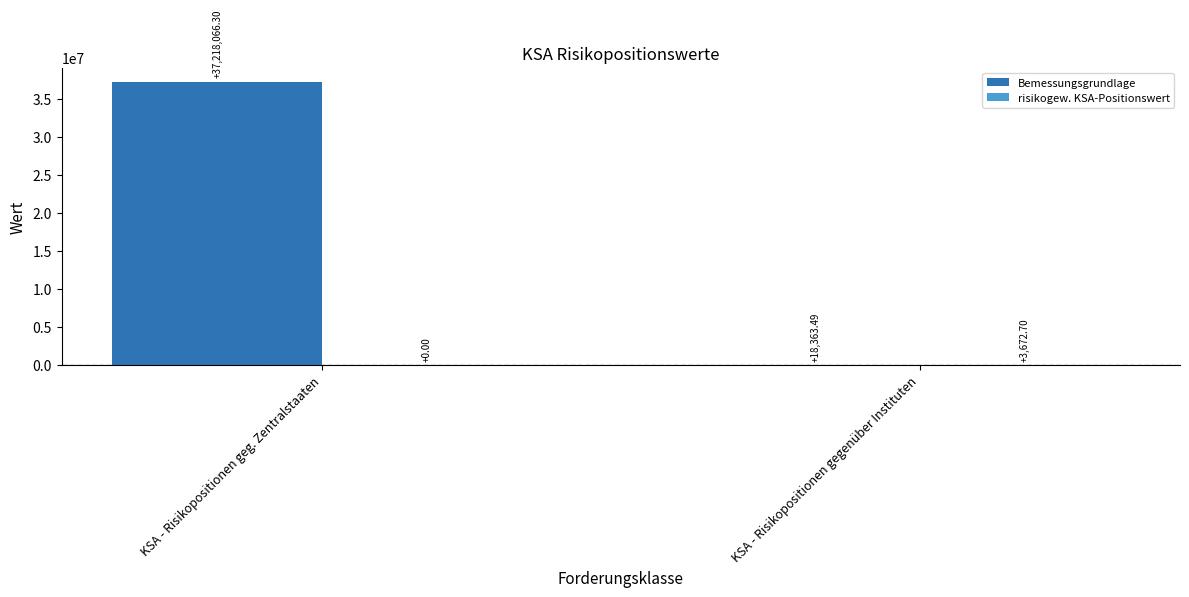

At which label does Bemessungsgrundlage first exceed 37218066?

KSA - Risikopositionen geg. Zentralstaaten